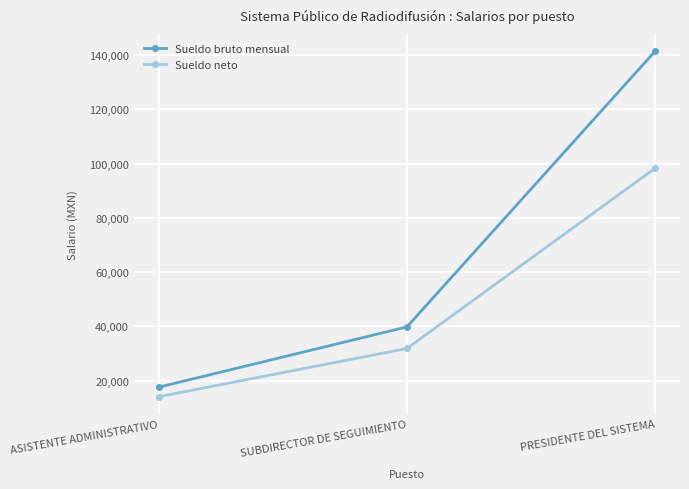

Count the Sueldo bruto mensual values in the range 17588 to 141394.

3